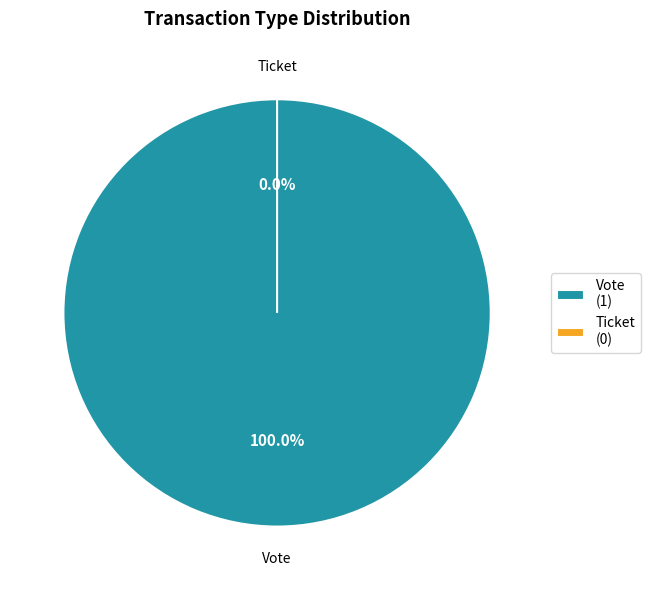

What is the majority slice?

Vote (io_index=1)